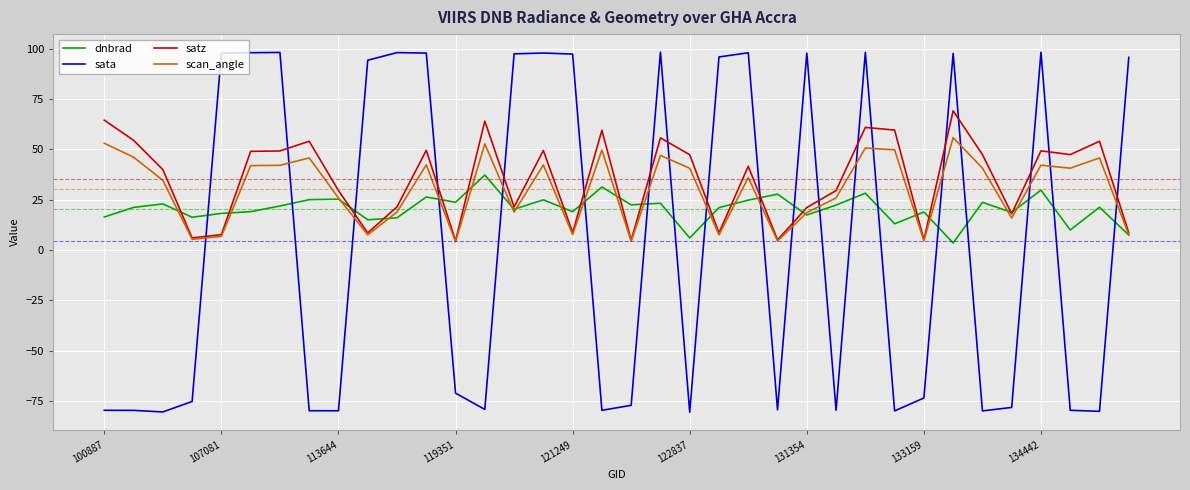

Which series has the largest range (max minus min)?

sata